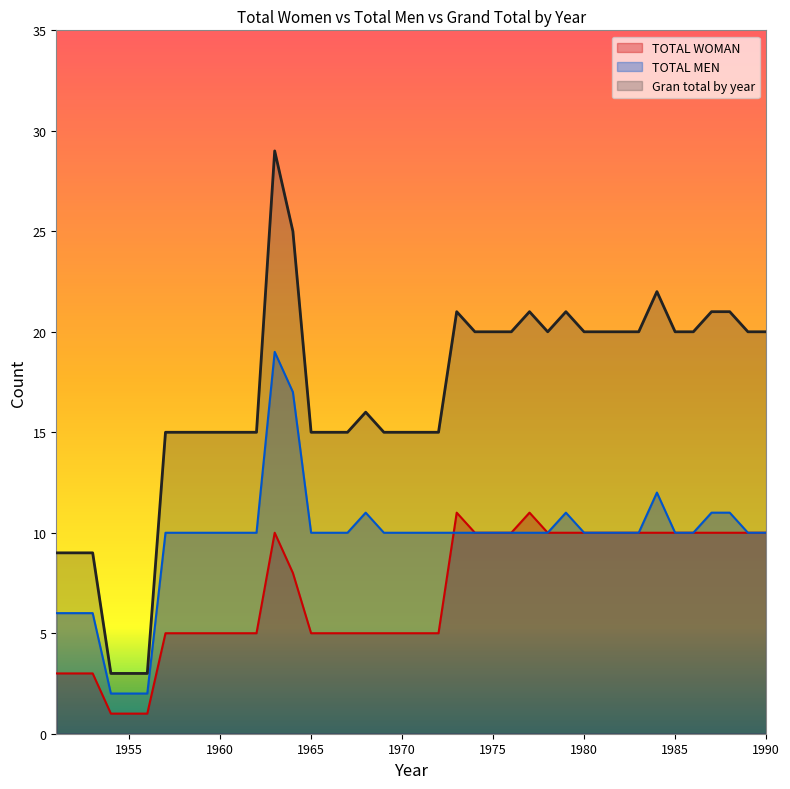

Which series has the widest spread of values?

Gran total by year